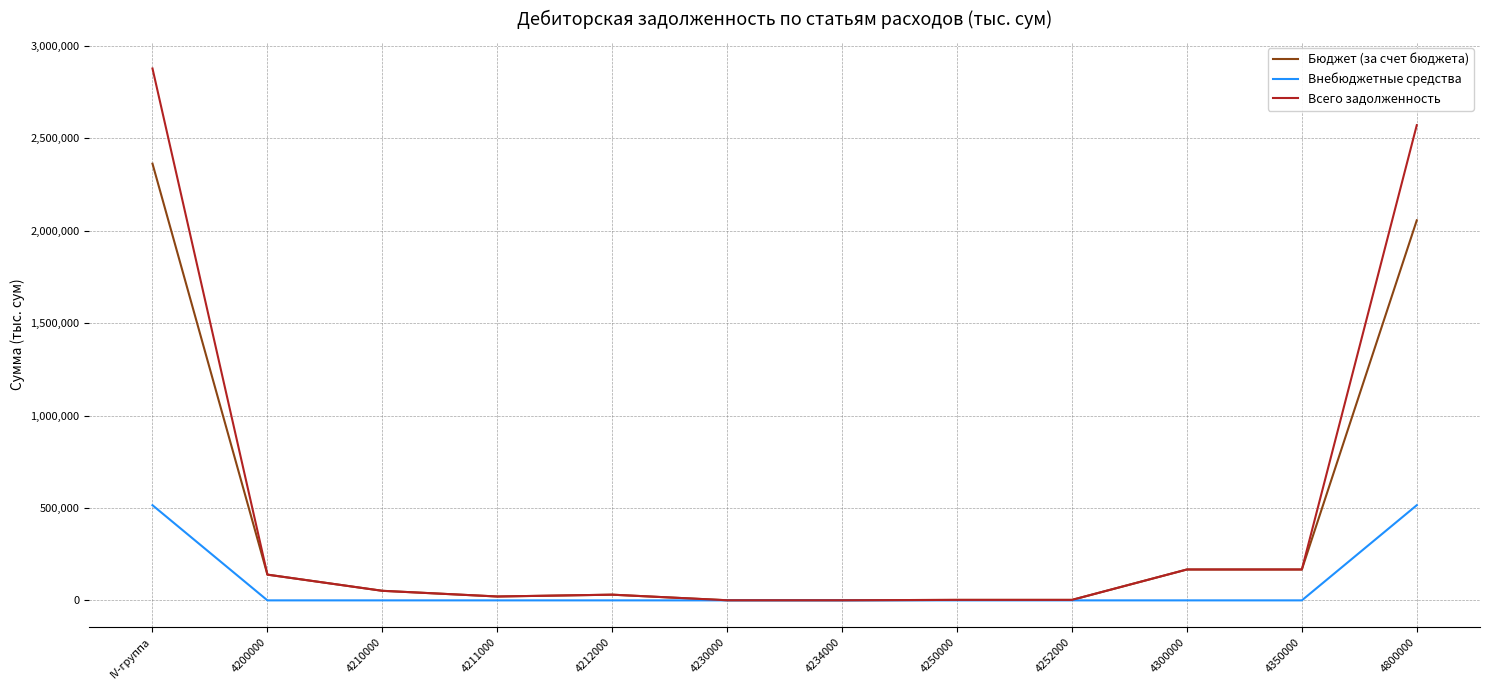

True or false: Внебюджетные средства has a value of 0.0 at 4350000.

True